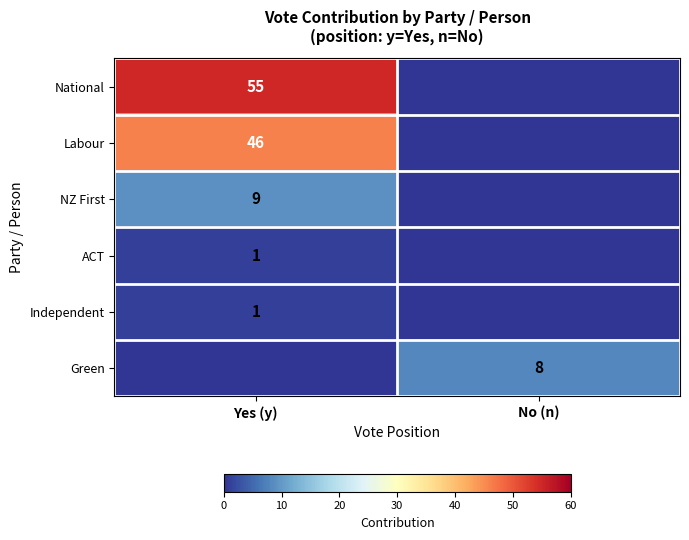

Is it true that Labour equals 46 at Yes (y)?

True